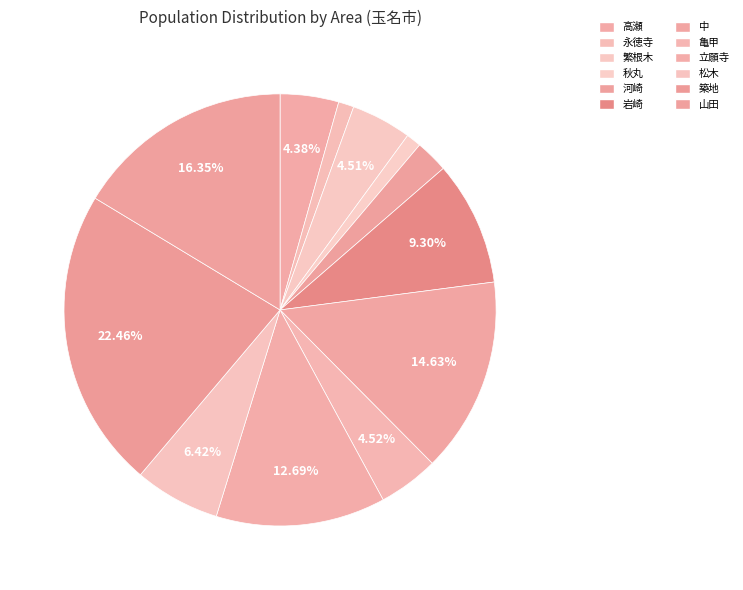

To the nearest percent, what percentage of the pie is 永徳寺?

1%